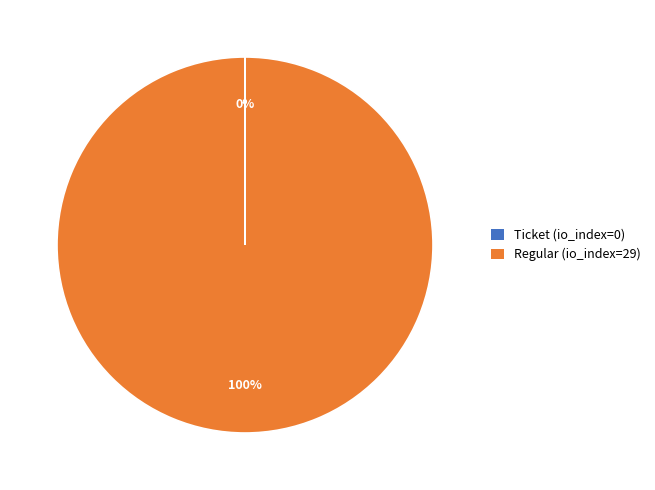

The Regular (io_index=29) slice represents 100% of the pie. True or false?

True